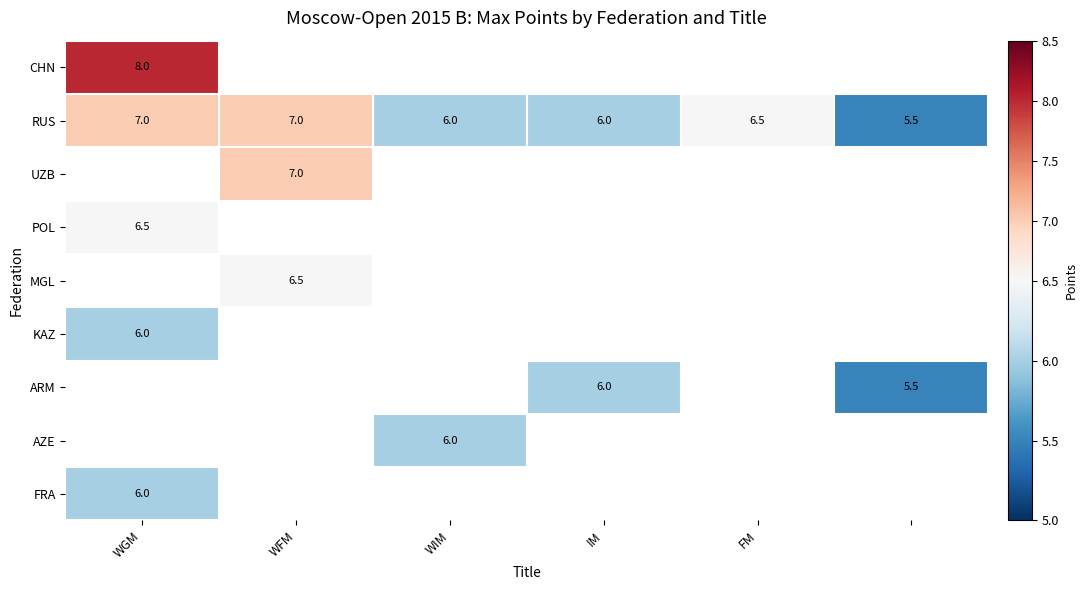

What is the sum of all RUS values?

38.0